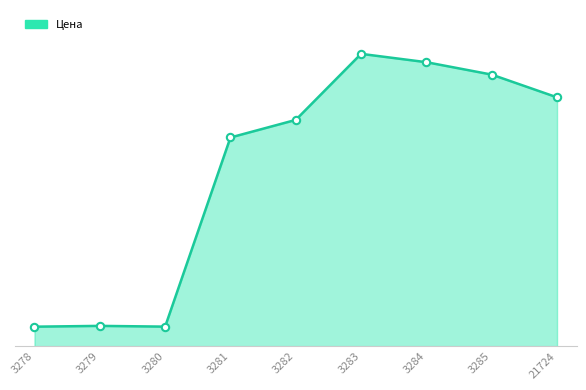

Between 3280 and 3279, which is larger?

3279